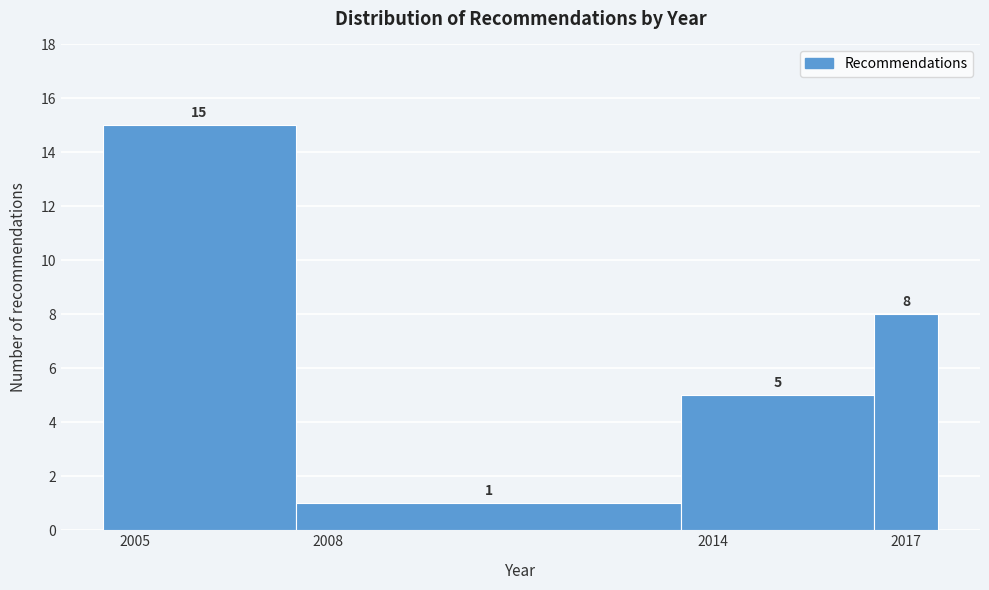

Around what value on the x-axis is the tallest bar? Give the approximate position of its centre, as read against the axis.

2006.0